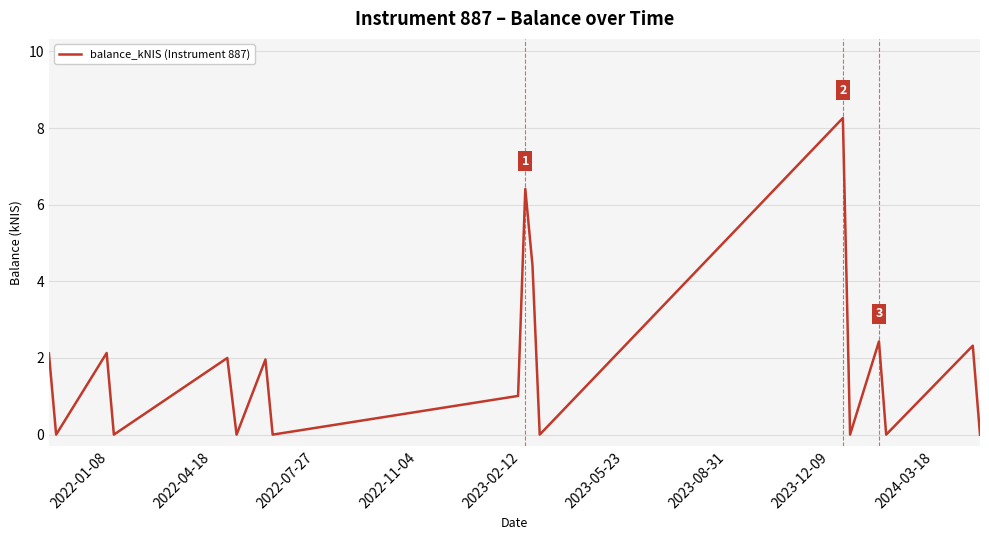

What is the difference between the maximum and minimum values?

8.3